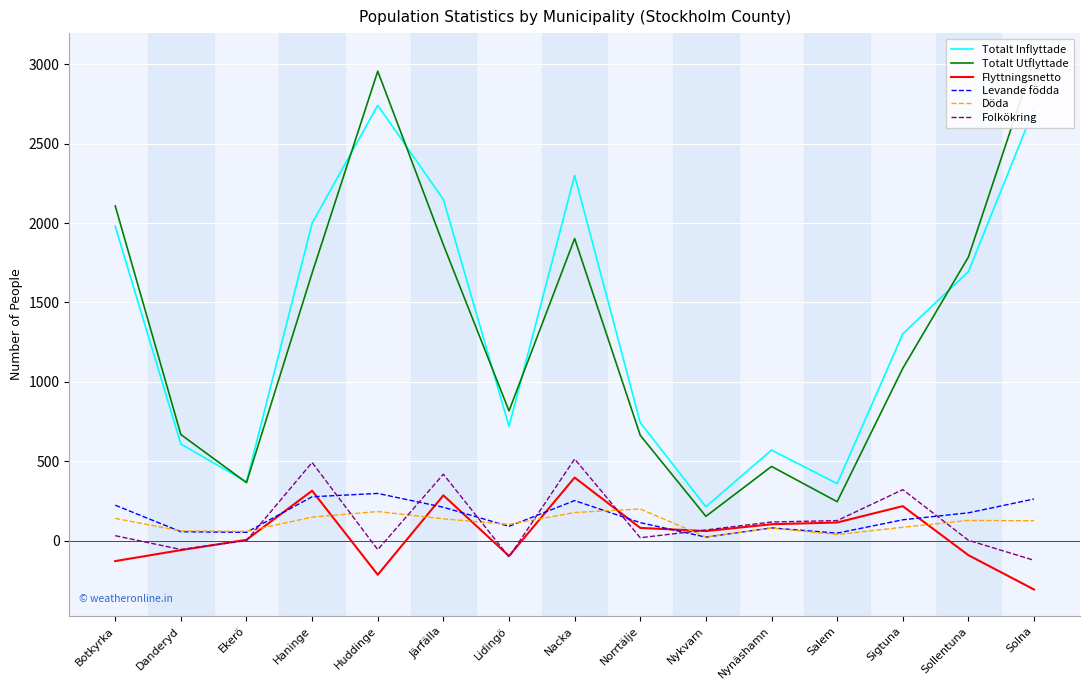

True or false: Levande födda has a value of 408 at Solna.

False